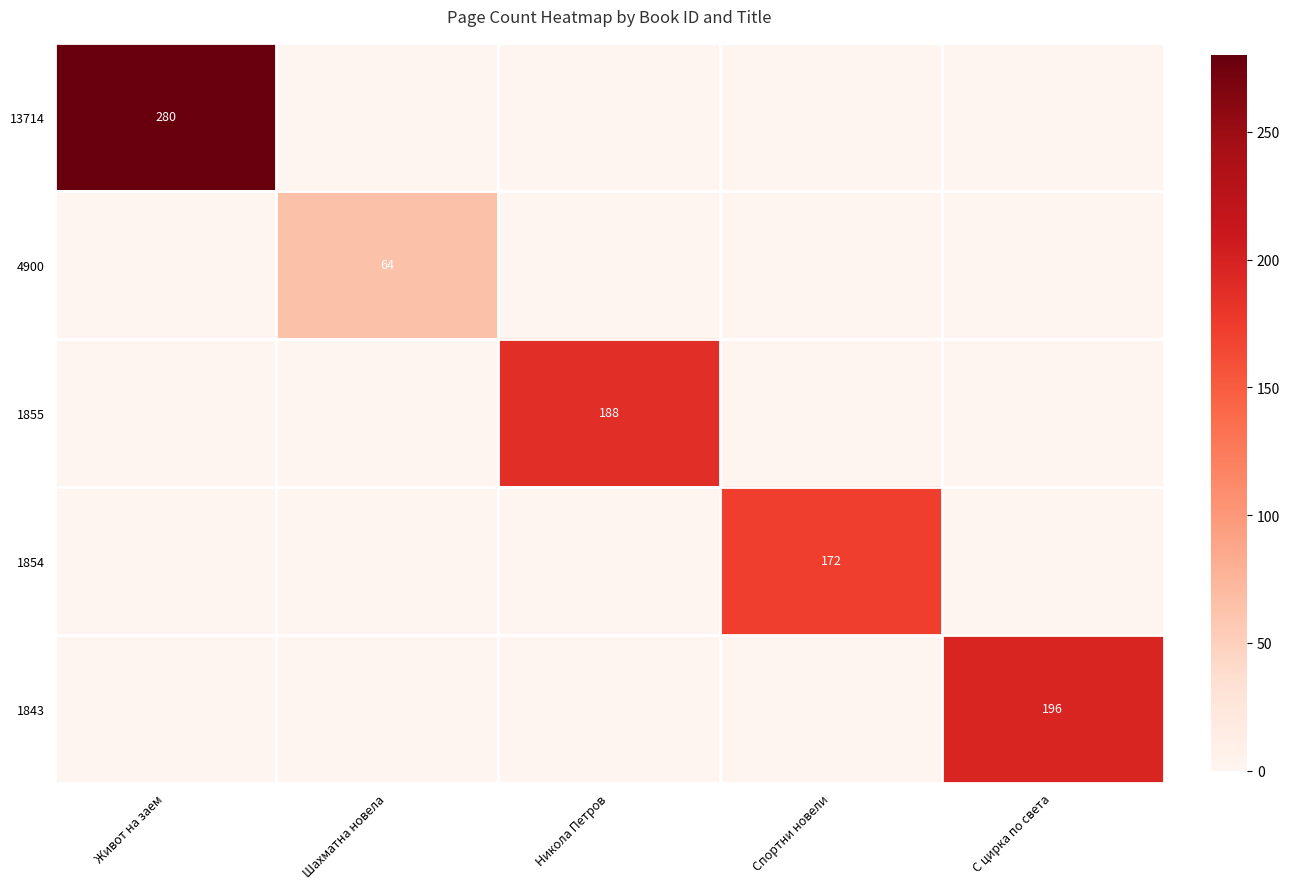

The value of 1843 at С цирка по света is 196. True or false?

True